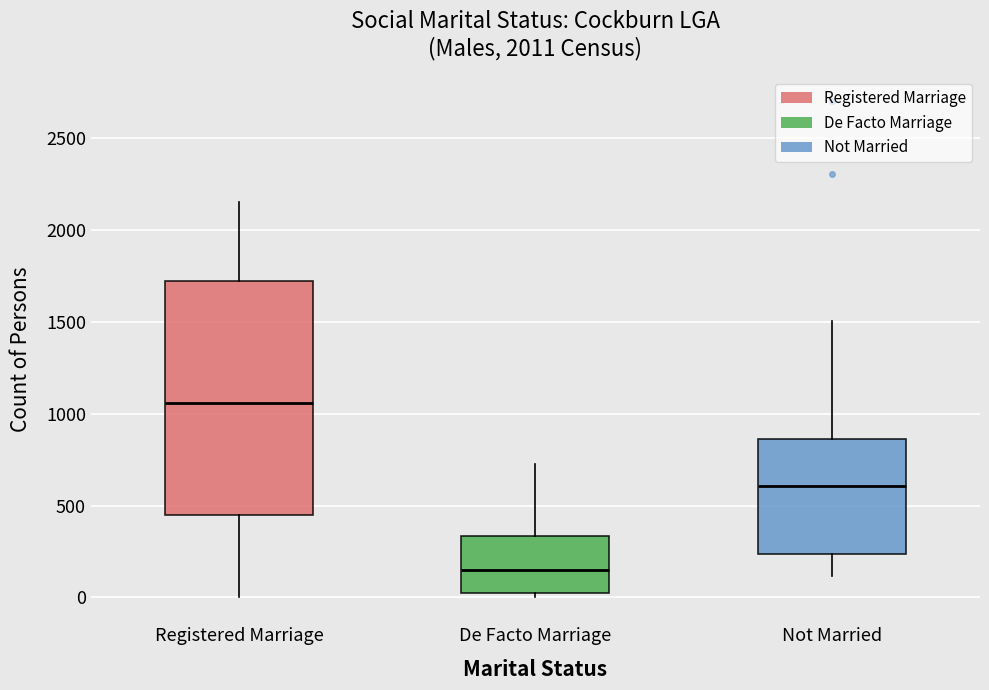

Reading left to right, read every box against the y-axis: the position of its median line, the range the box covers, and the ends of its whiskers. The values are not printed on the chart, so give them approximately, as read against the axis.

Registered Marriage: median 1050, box 450 to 1700, whiskers 0 to 2150
De Facto Marriage: median 150, box 0 to 350, whiskers 0 (just below the box's lower edge) to 750
Not Married: median 600, box 250 to 850, whiskers 100 to 1500